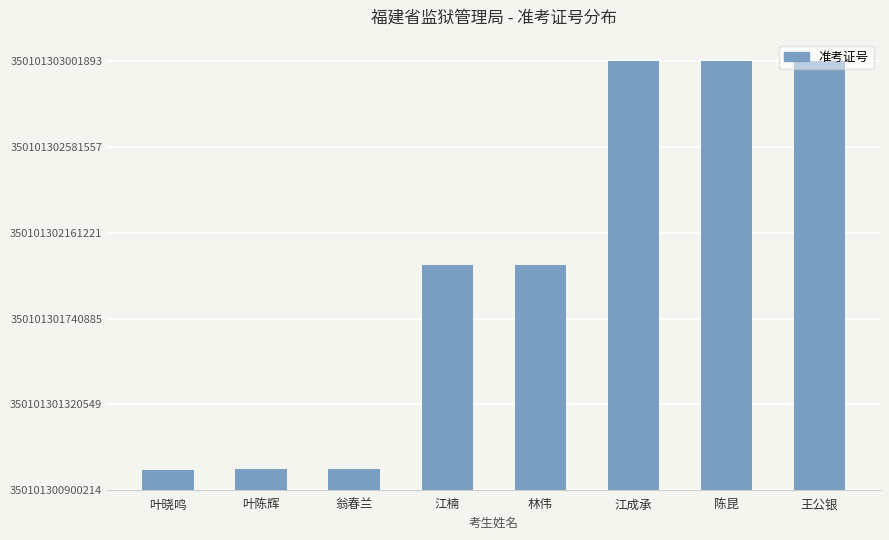

Reading left to right, extract all data points from this chart.

100080.0	101179.0	101784.0	1101933.9	1101403.9	2101463.0	2100115.0	2101679.0